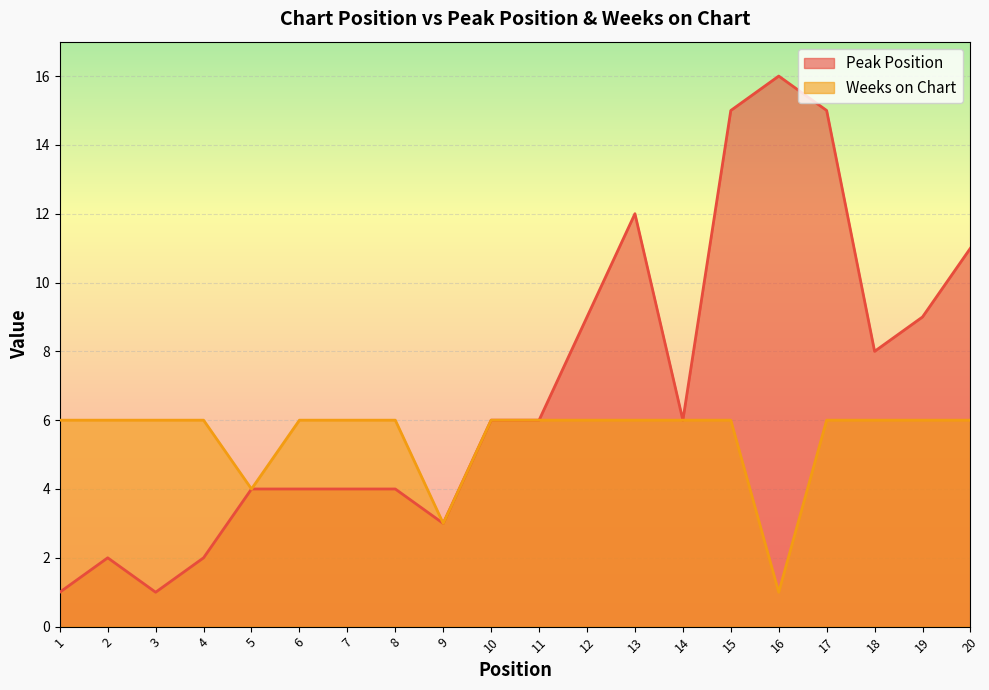

Which has a higher value, 8 or 19?

19